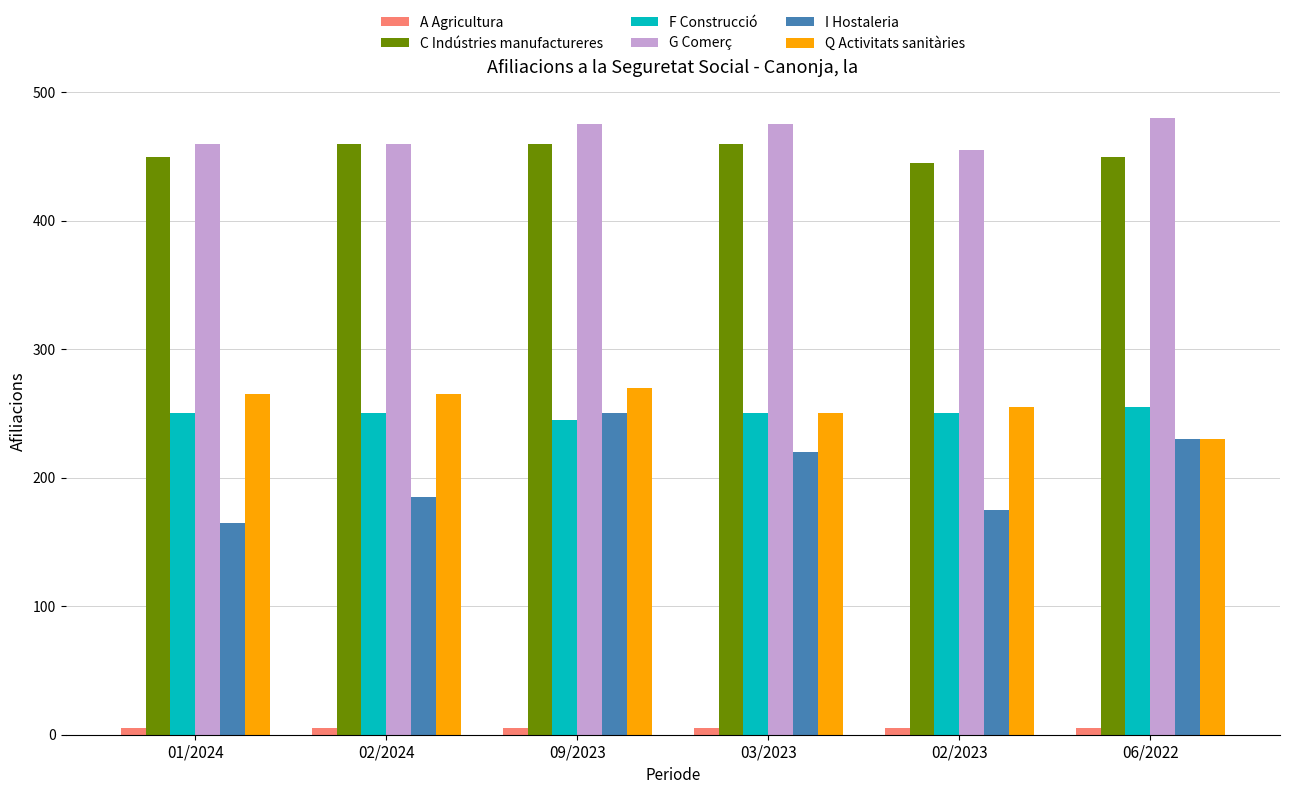

What is the greatest value displayed?

480